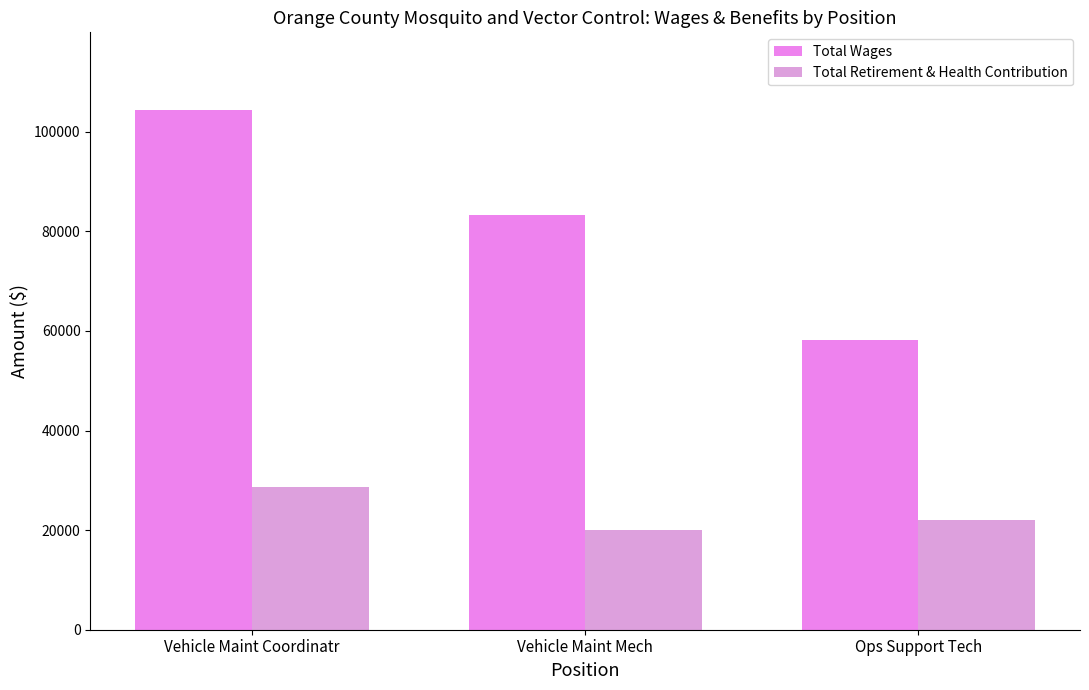

The Total Retirement & Health Contribution series shows 20093 at Vehicle Maint Mech. True or false?

True